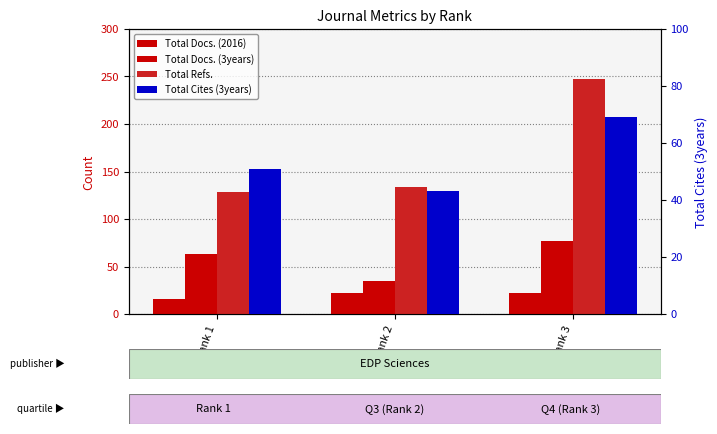

What is the difference between the highest and lowest values at Rank 3?

225